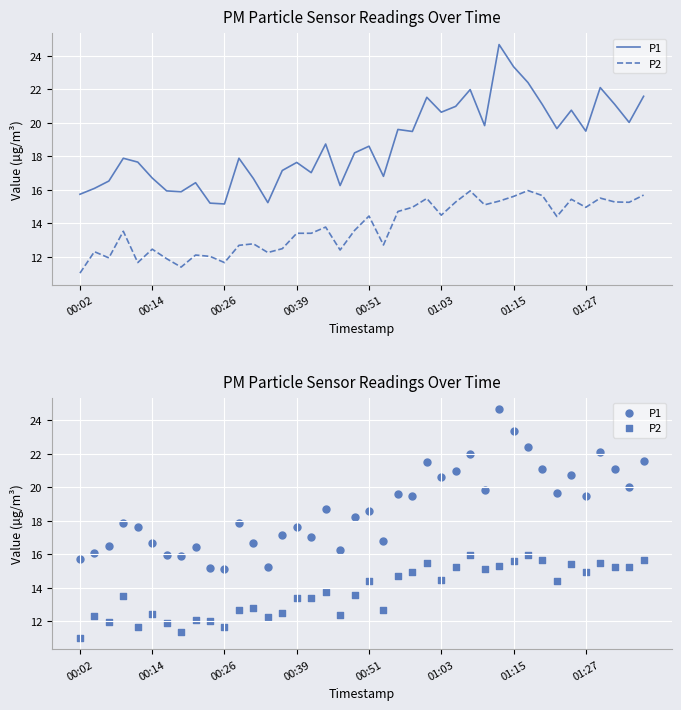

Which series contains the lowest Y value?

P2